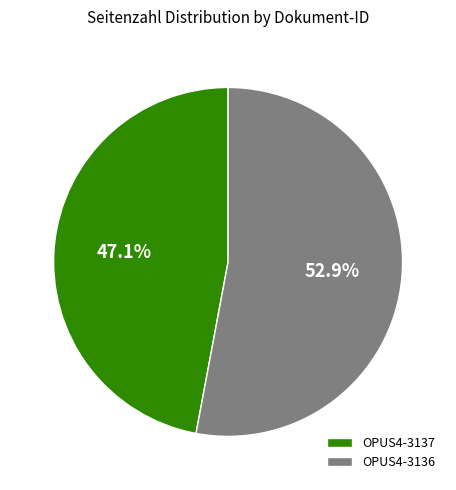

How many slices are in this pie chart?

2